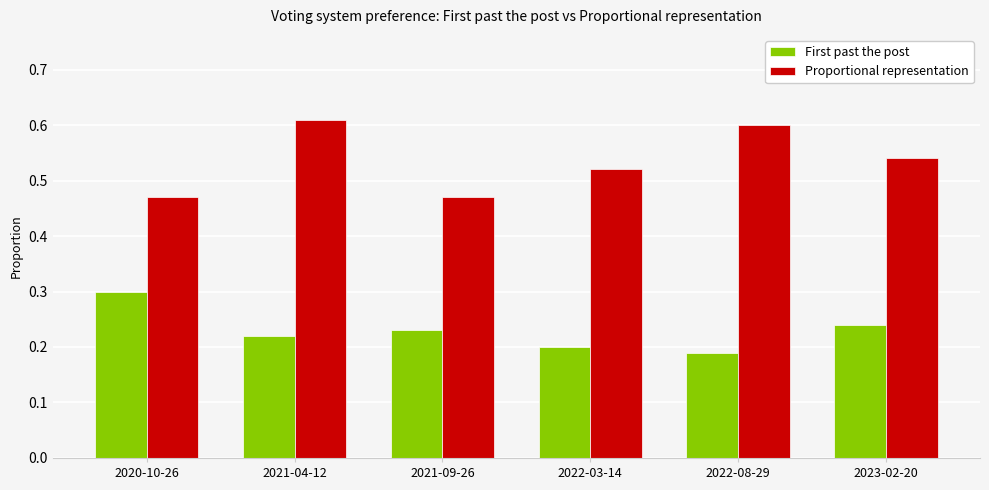

What is the difference between the highest and lowest values at 2021-04-12?

0.4